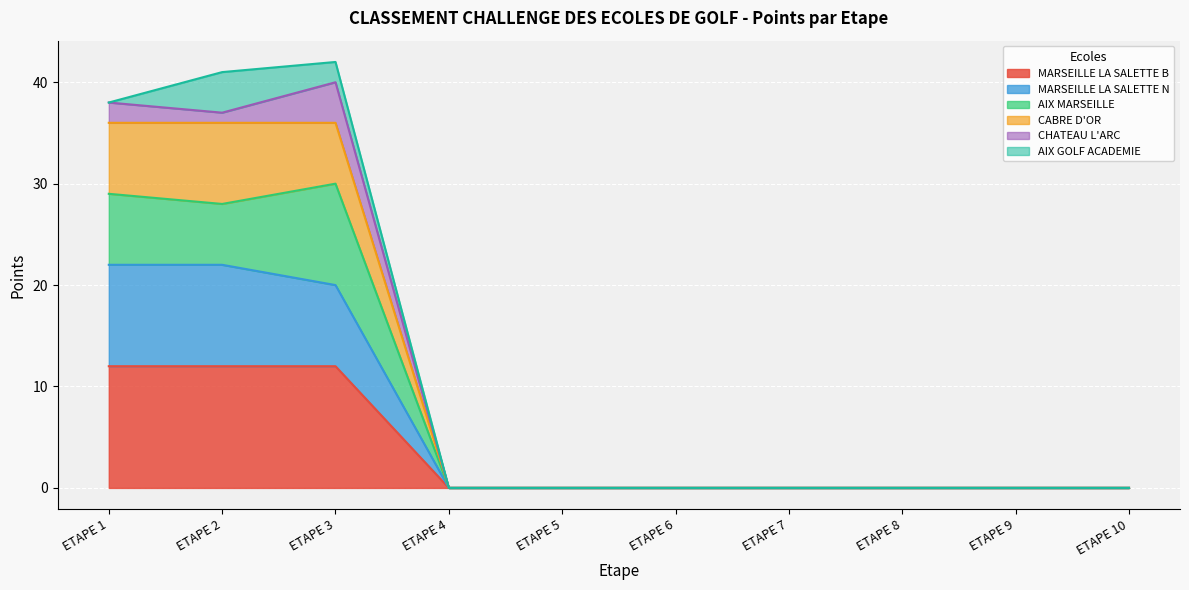

At how many categories does at least one series exceed 26?

3